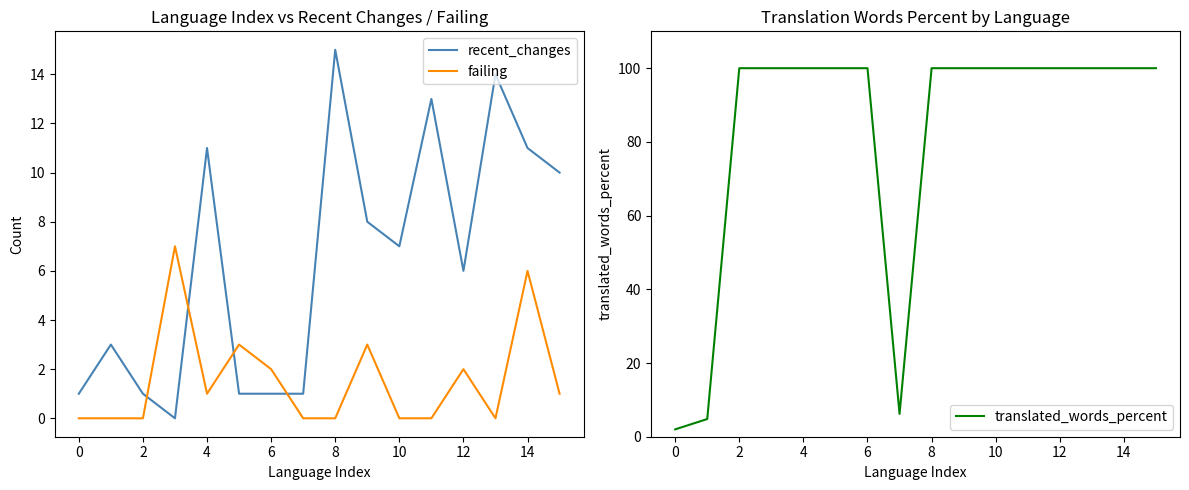

At which label does recent_changes reach its peak?

8